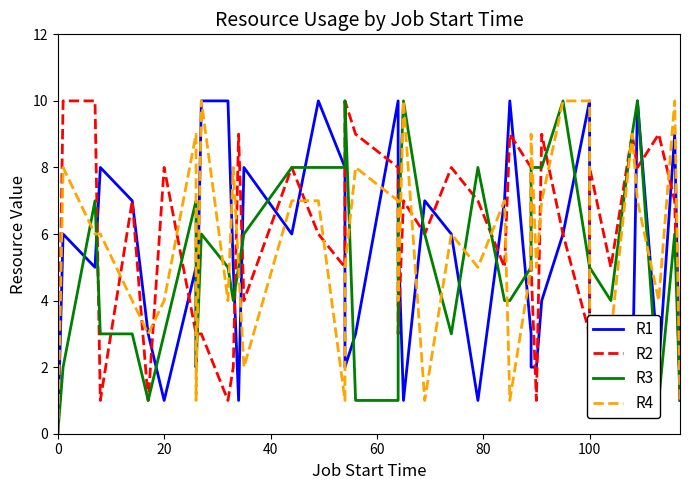

Count the number of categories in the chart.

40